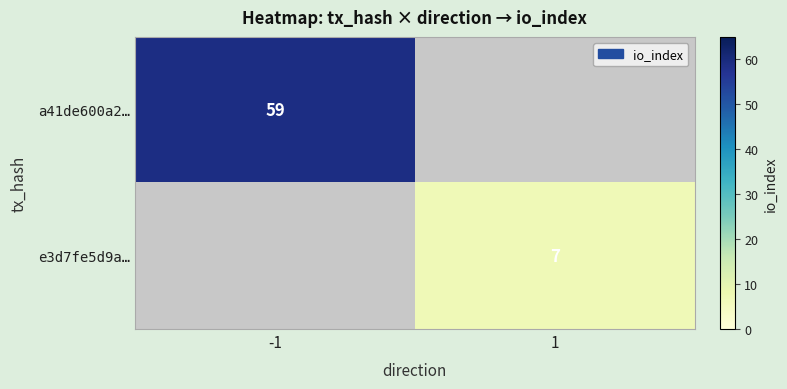

Is the value of a41de600a2… at -1 greater than the value of e3d7fe5d9a… at 1?

Yes